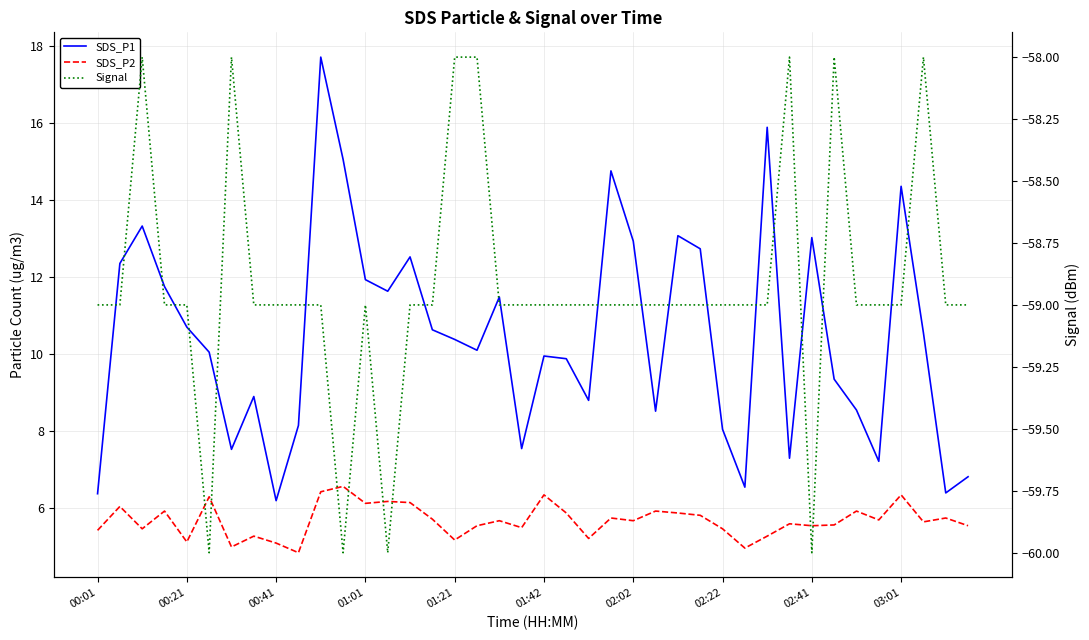

Reading right to left, what are all the values shown in this chart?

SDS_P1: 6.8	6.4	10.6	14.3	7.2	8.6	9.3	13.0	7.3	15.9	6.5	8.1	12.7	13.1	8.5	12.9	14.8	8.8	9.9	9.9	7.5	11.5	10.1	10.4	10.6	12.5	11.6	11.9	15.1	17.7	8.2	6.2	8.9	7.5	10.1	10.7	11.8	13.3	12.3	6.4
SDS_P2: 5.5	5.8	5.7	6.3	5.7	5.9	5.6	5.5	5.6	5.3	5.0	5.5	5.8	5.9	5.9	5.7	5.8	5.2	5.9	6.3	5.5	5.7	5.5	5.2	5.7	6.2	6.2	6.1	6.6	6.4	4.8	5.1	5.3	5.0	6.3	5.1	5.9	5.5	6.0	5.4
Signal: -59.0	-59.0	-58.0	-59.0	-59.0	-59.0	-58.0	-60.0	-58.0	-59.0	-59.0	-59.0	-59.0	-59.0	-59.0	-59.0	-59.0	-59.0	-59.0	-59.0	-59.0	-59.0	-58.0	-58.0	-59.0	-59.0	-60.0	-59.0	-60.0	-59.0	-59.0	-59.0	-59.0	-58.0	-60.0	-59.0	-59.0	-58.0	-59.0	-59.0